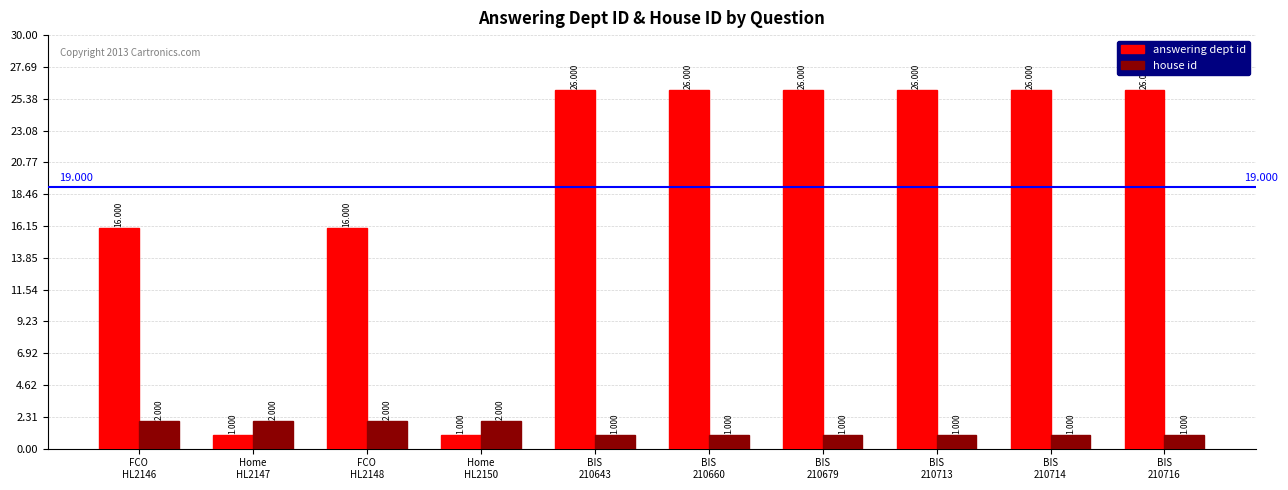

What is the approximate value of answering dept id at BIS
210679?

26